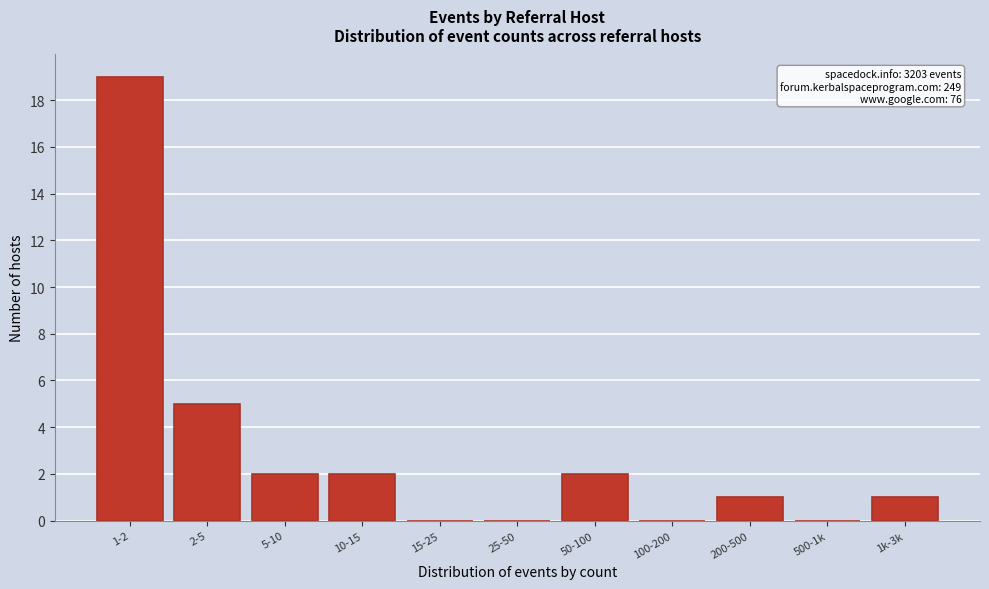

Reading right to left, list all the values displayed in this chart.

1k-3k=1	500-1k=0	200-500=1	100-200=0	50-100=2	25-50=0	15-25=0	10-15=2	5-10=2	2-5=5	1-2=19